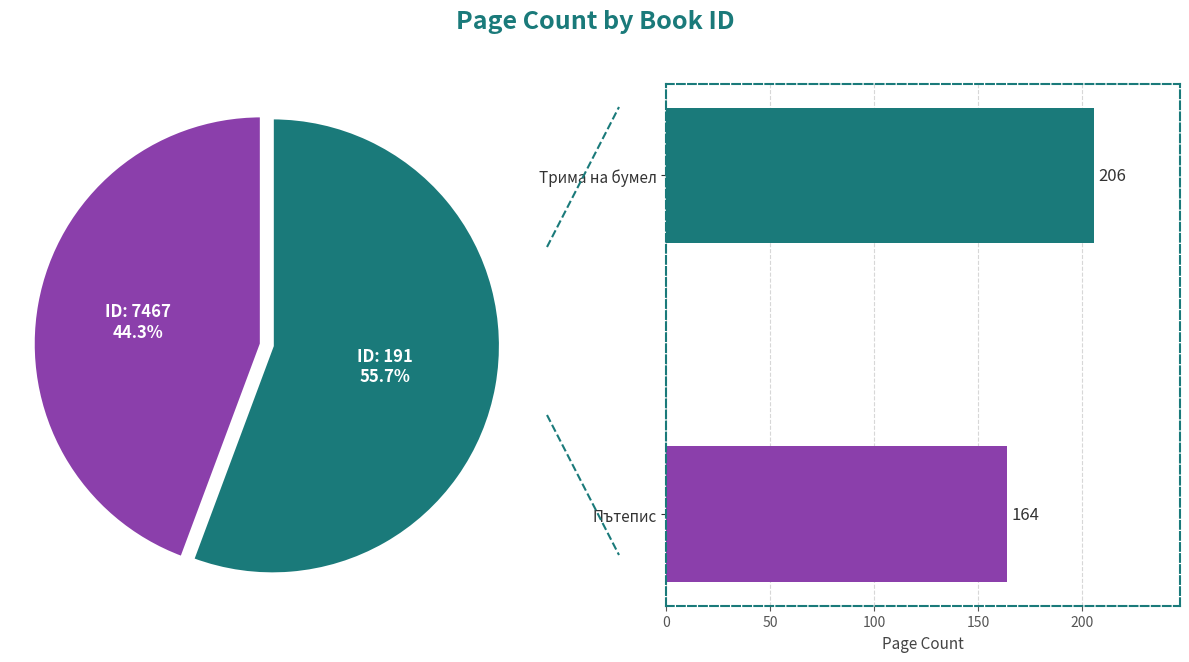

How many slices are in this pie chart?

2